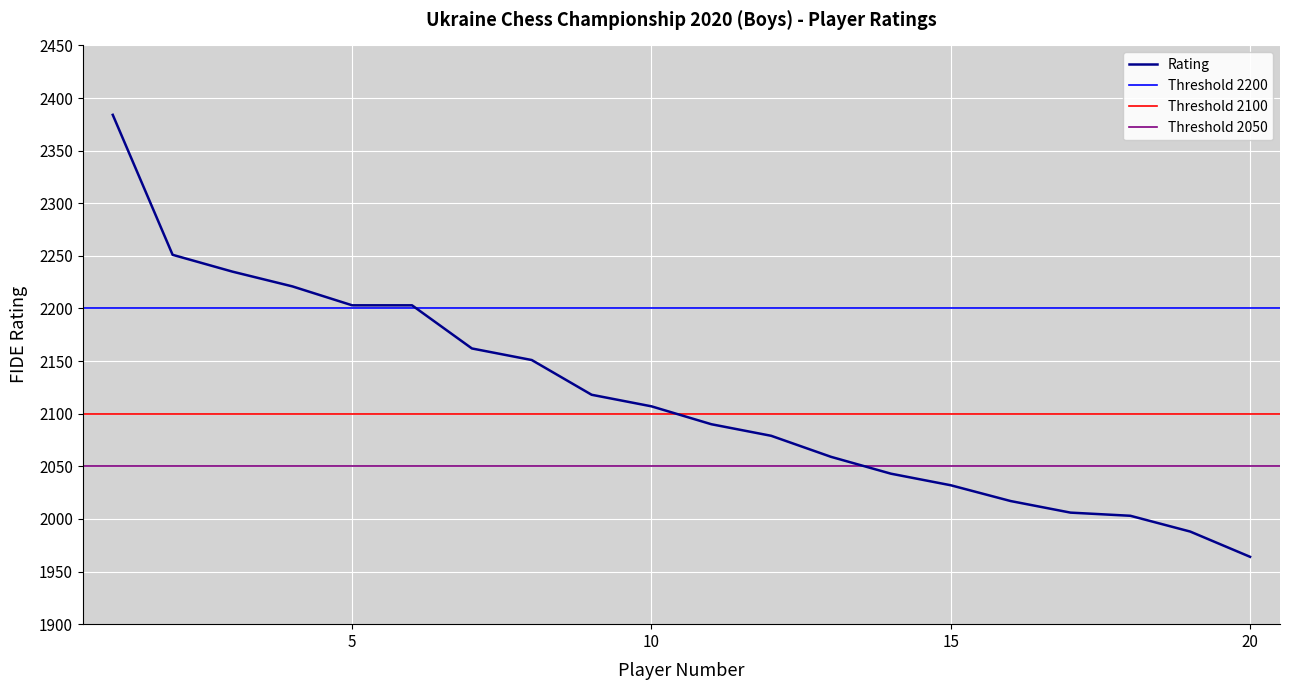

Rank the categories by value from lowest to highest.

20, 19, 18, 17, 16, 15, 14, 13, 12, 11, 10, 9, 8, 7, 5, 6, 4, 3, 2, 1